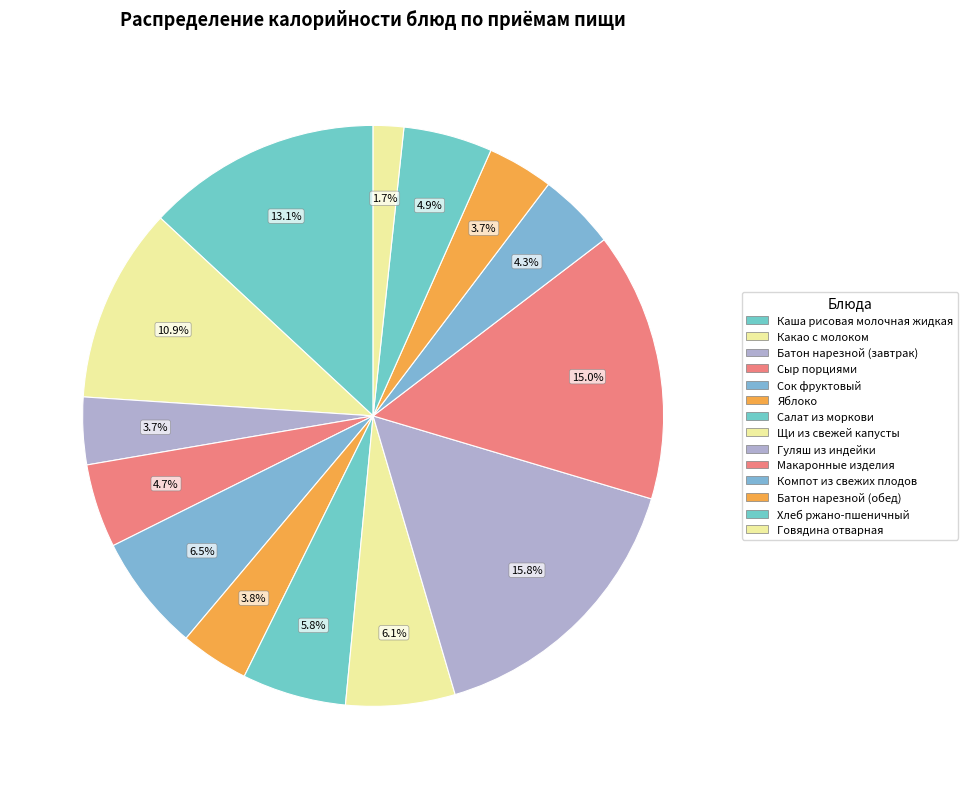

The Макаронные изделия slice represents 5% of the pie. True or false?

False